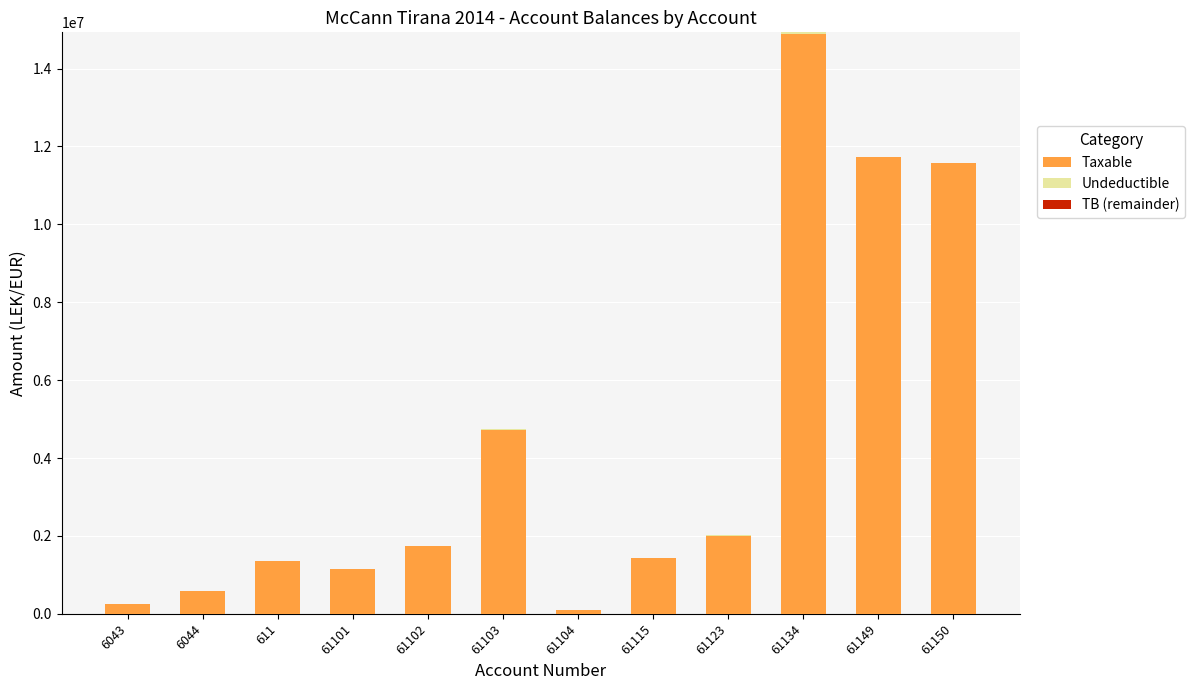

At which category is the sum across all series the highest?

61134